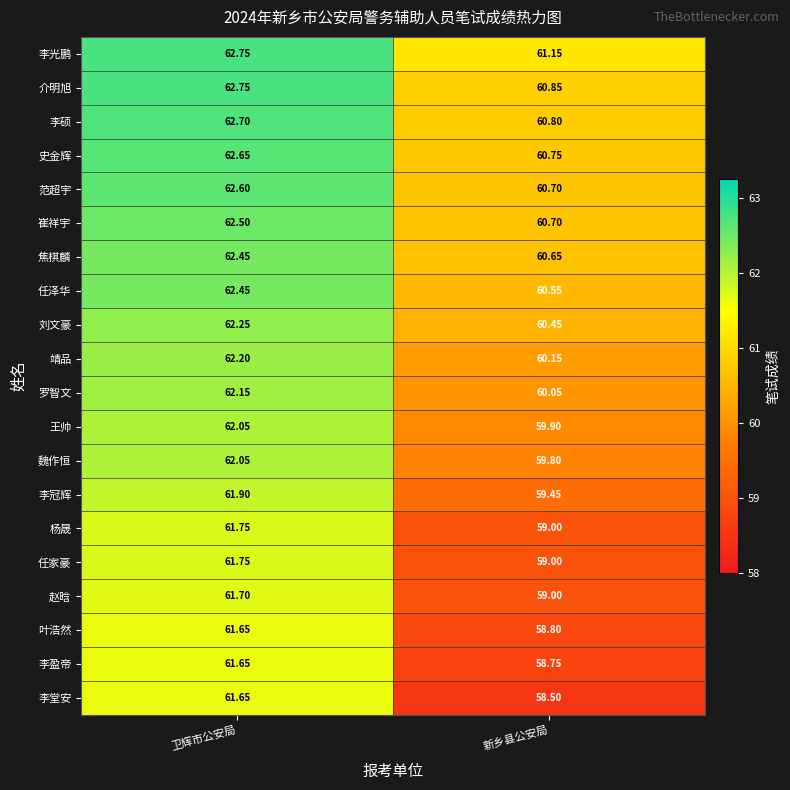

List the labels in order of 李堂安 value, smallest first.

新乡县公安局, 卫辉市公安局